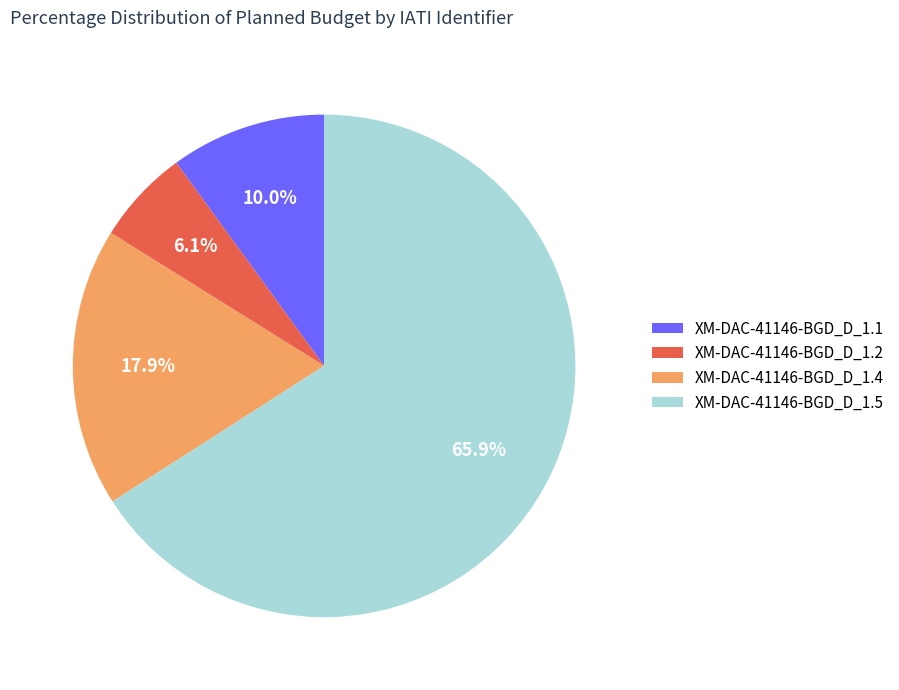

What is the majority slice?

XM-DAC-41146-BGD_D_1.5